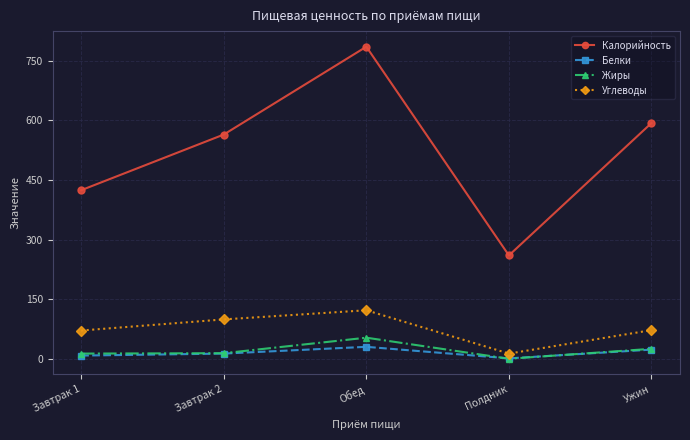

True or false: Белки has more than 1 points higher than both neighbors.

False